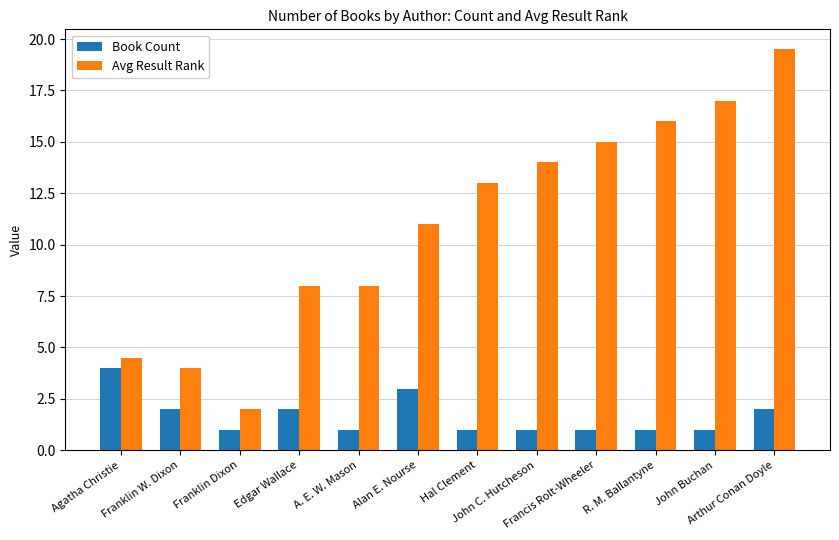

Which series has the largest range (max minus min)?

Avg Result Rank